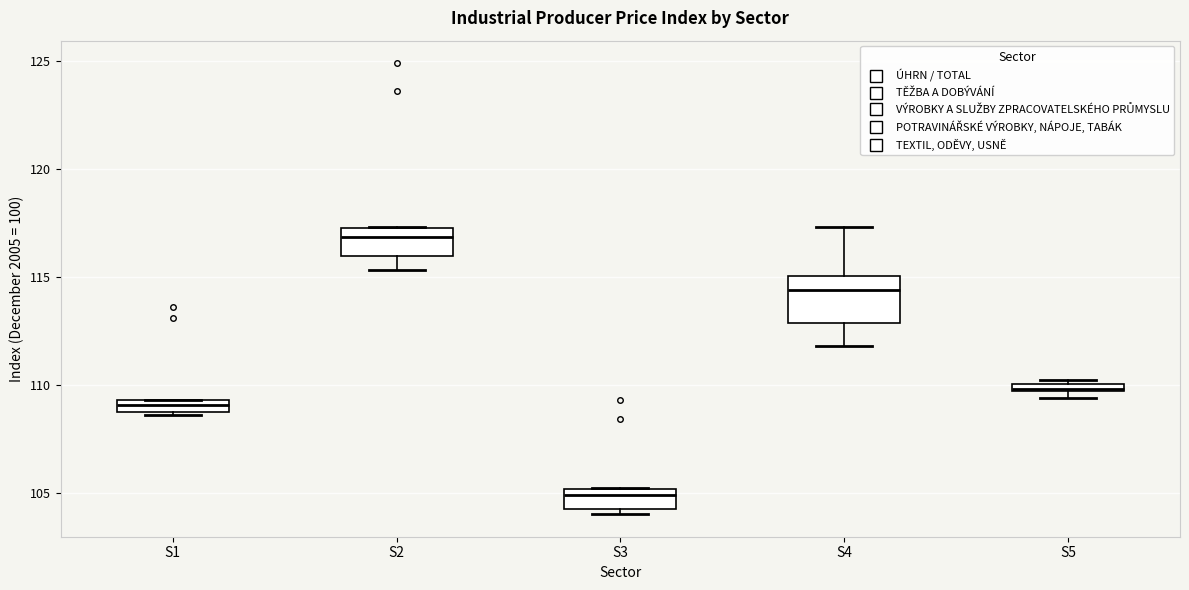

Which box is the tallest, from its lower edge to its upper edge?

S4